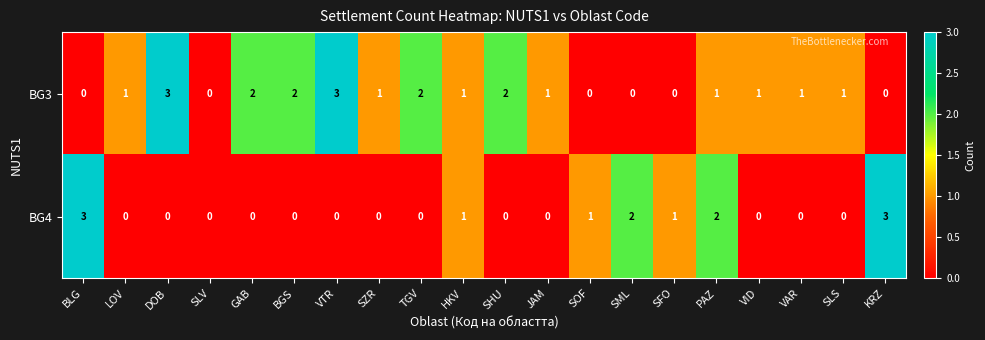

Rank the series at SML from lowest to highest value.

BG3, BG4